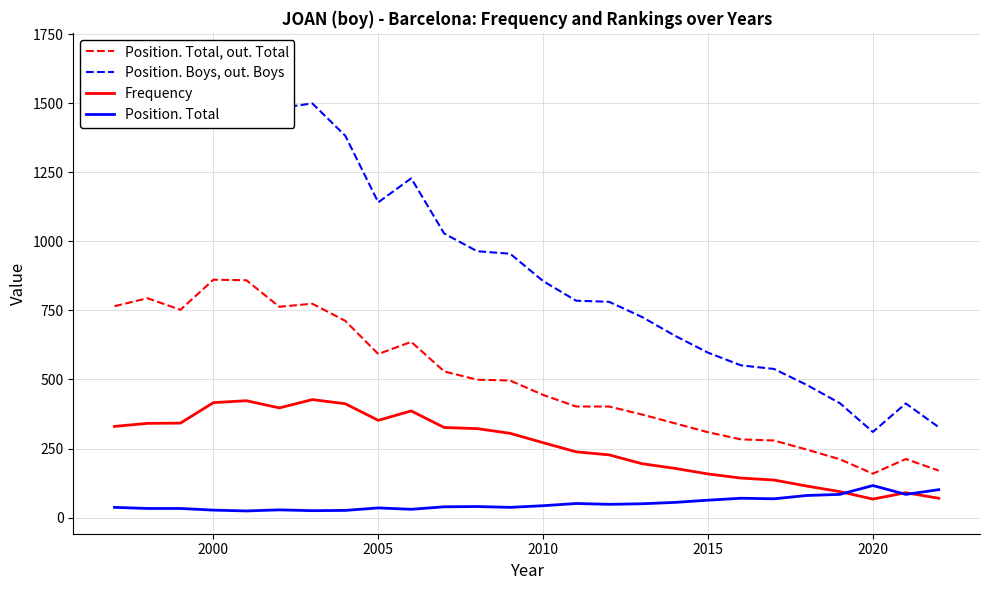

What is the minimum value for Position. Total, out. Total?

159